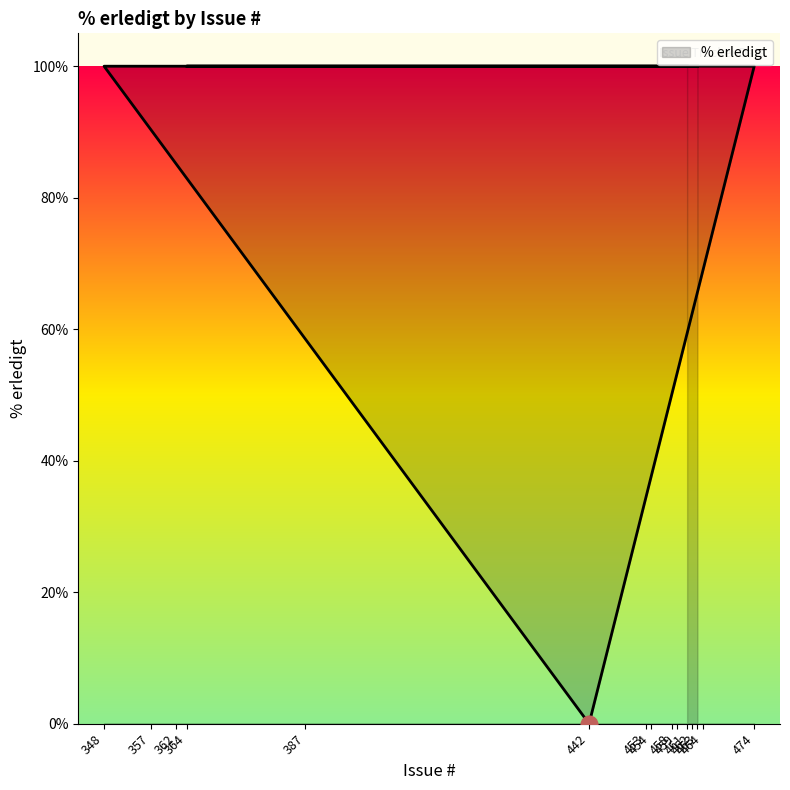

Does the chart have visible grid lines?

No